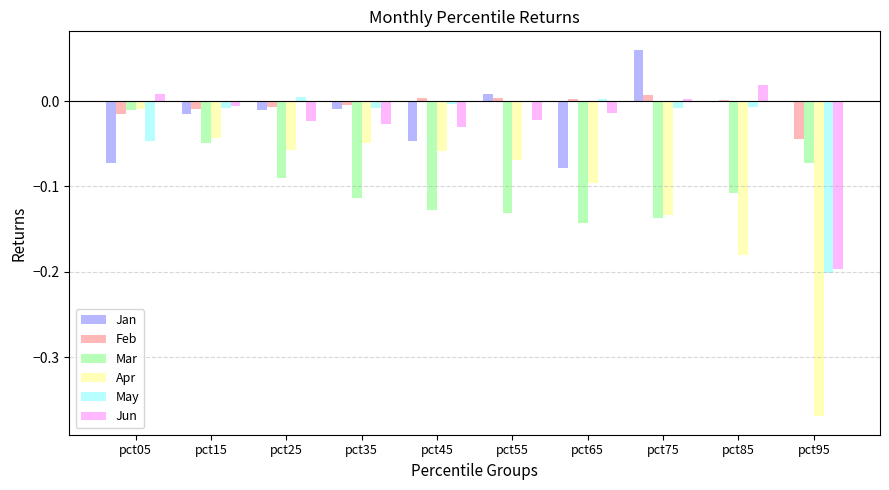

Which series changed the most between pct45 and pct95?

Apr